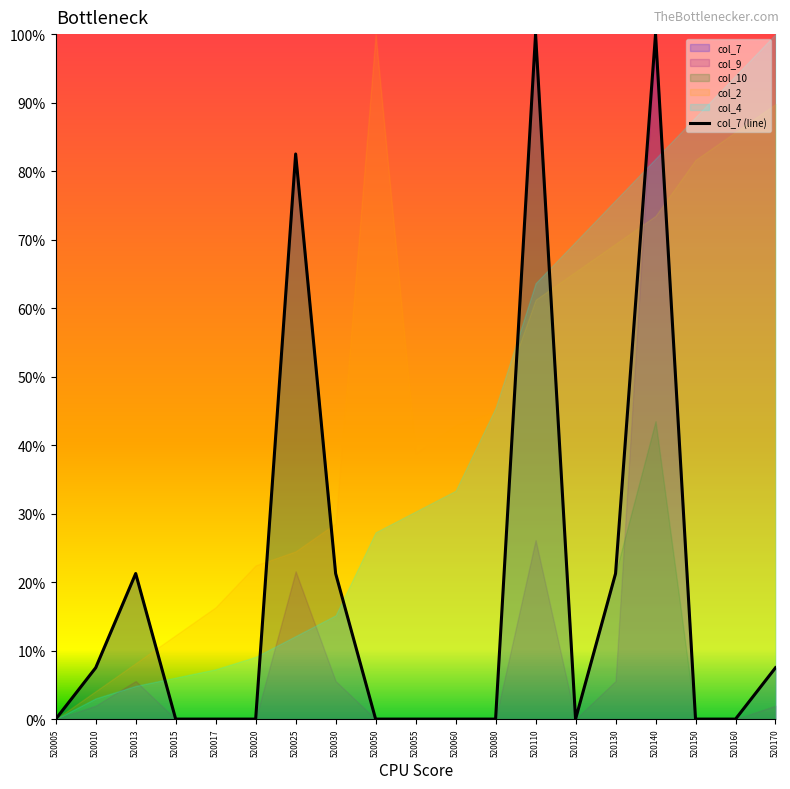

List the labels in order of value, largest first.

520110, 520140, 520025, 520013, 520030, 520130, 520010, 520170, 520005, 520015, 520017, 520020, 520050, 520055, 520060, 520080, 520120, 520150, 520160